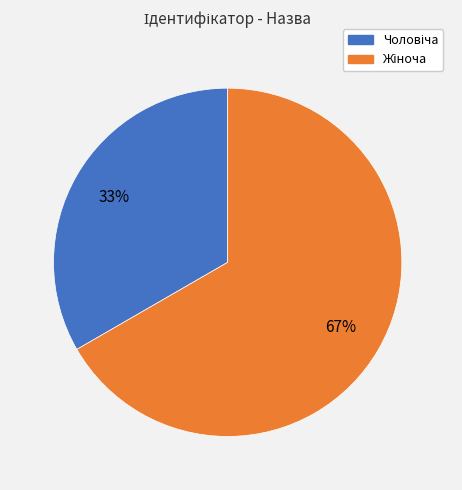

To the nearest percent, what is the average slice percentage?

50%